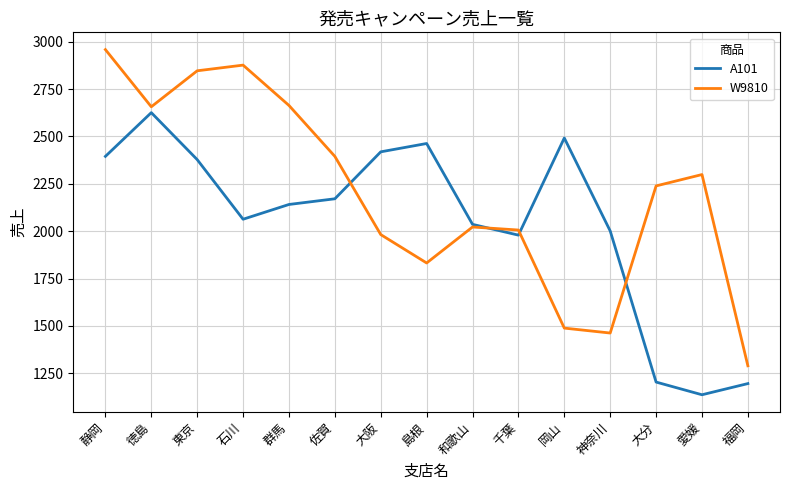

In W9810, how many points are lower than both neighbors (excluding endpoints)?

3